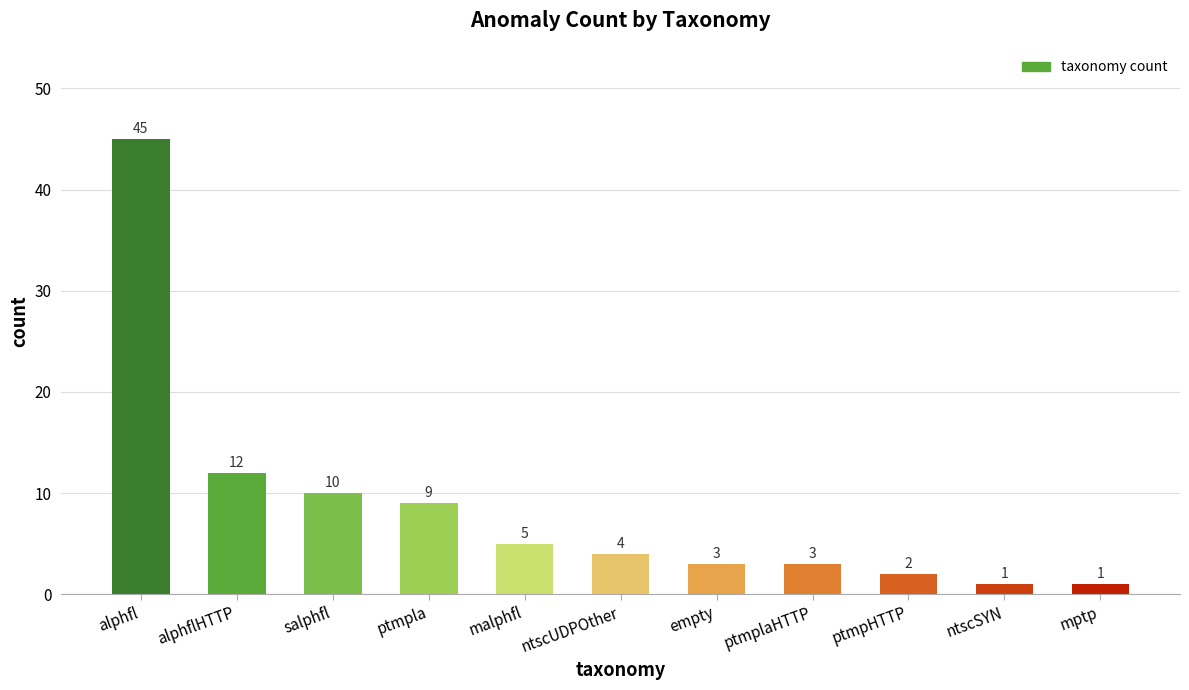

Does the chart contain any negative values?

No